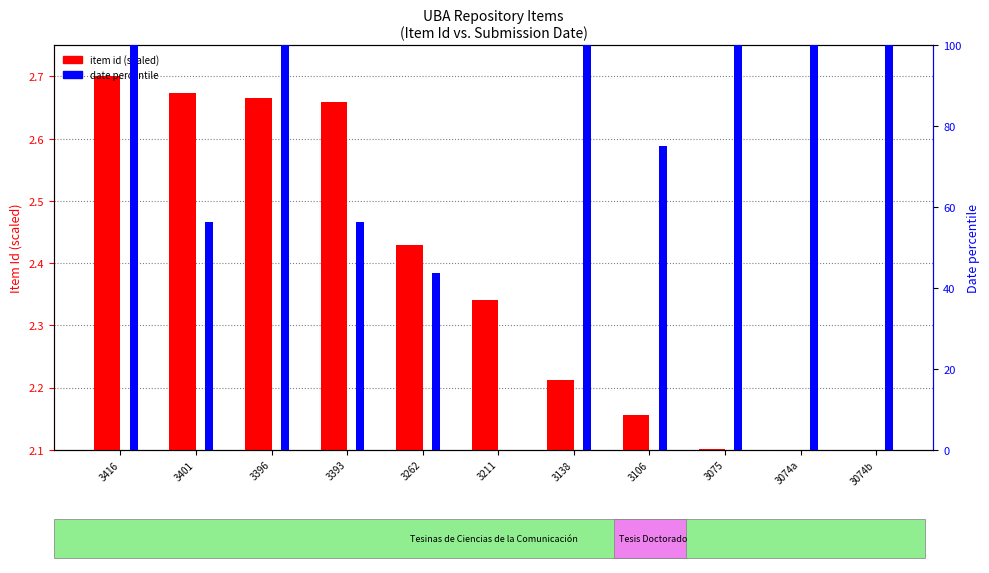

List the series in order of their overall mean, highest first.

date (normalized), item id (scaled)